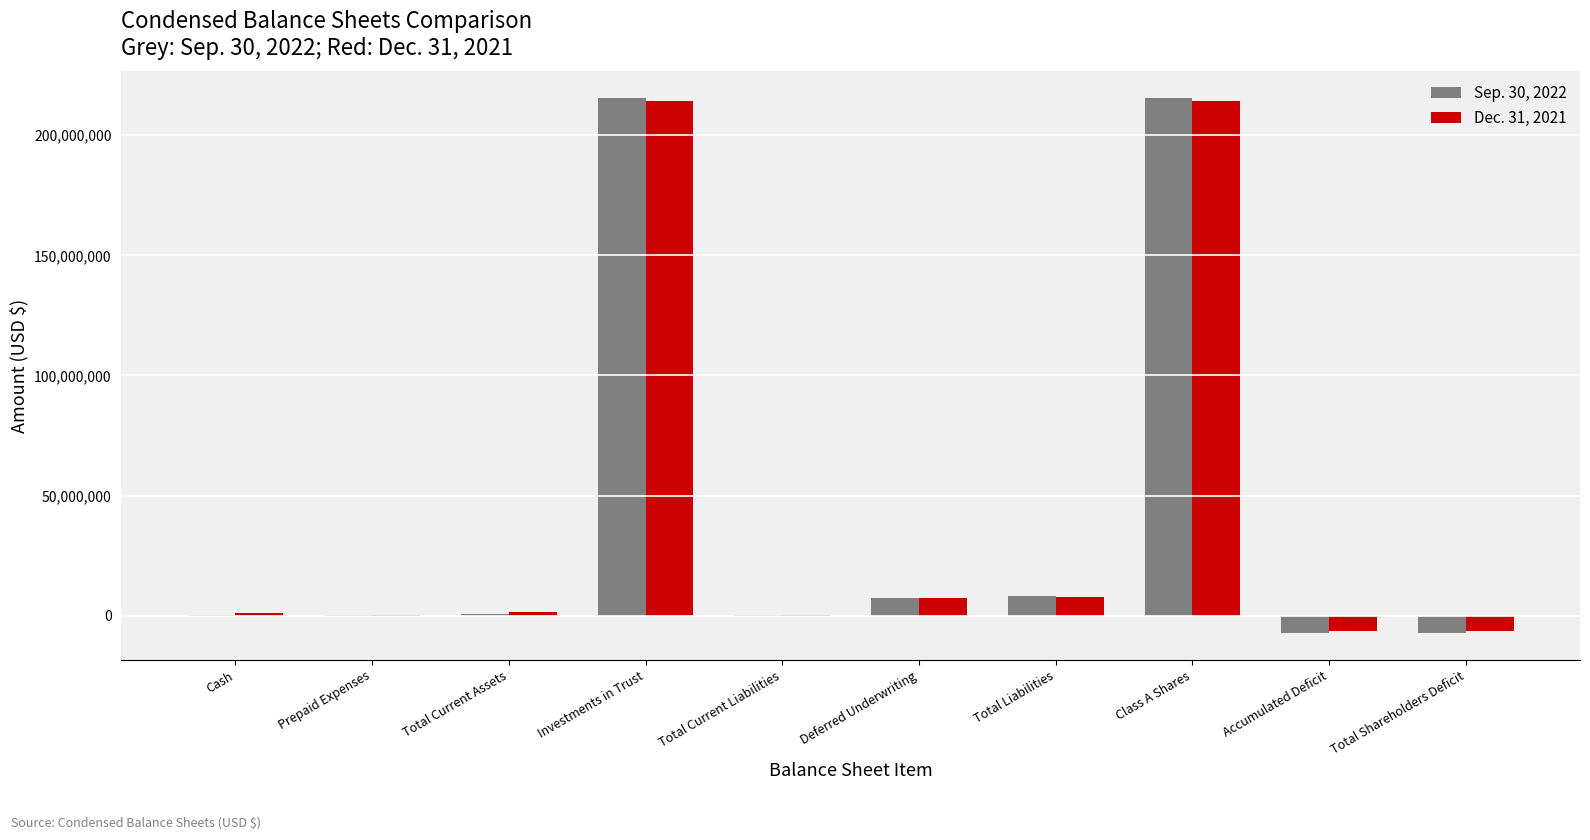

True or false: Sep. 30, 2022 has a value of -7294879 at Total Shareholders Deficit.

True